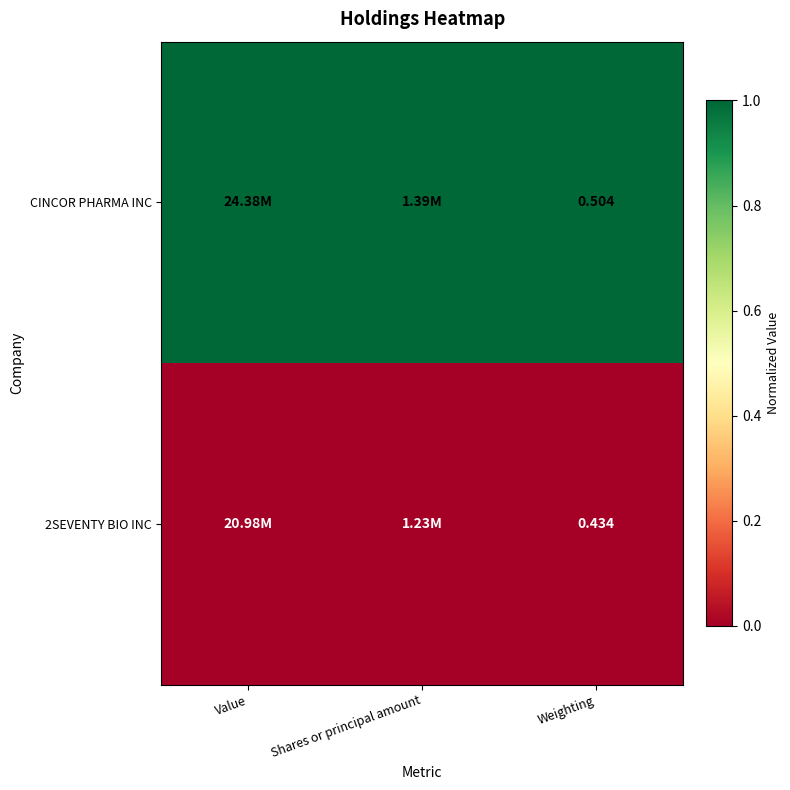

Which series has the widest spread of values?

CINCOR PHARMA INC